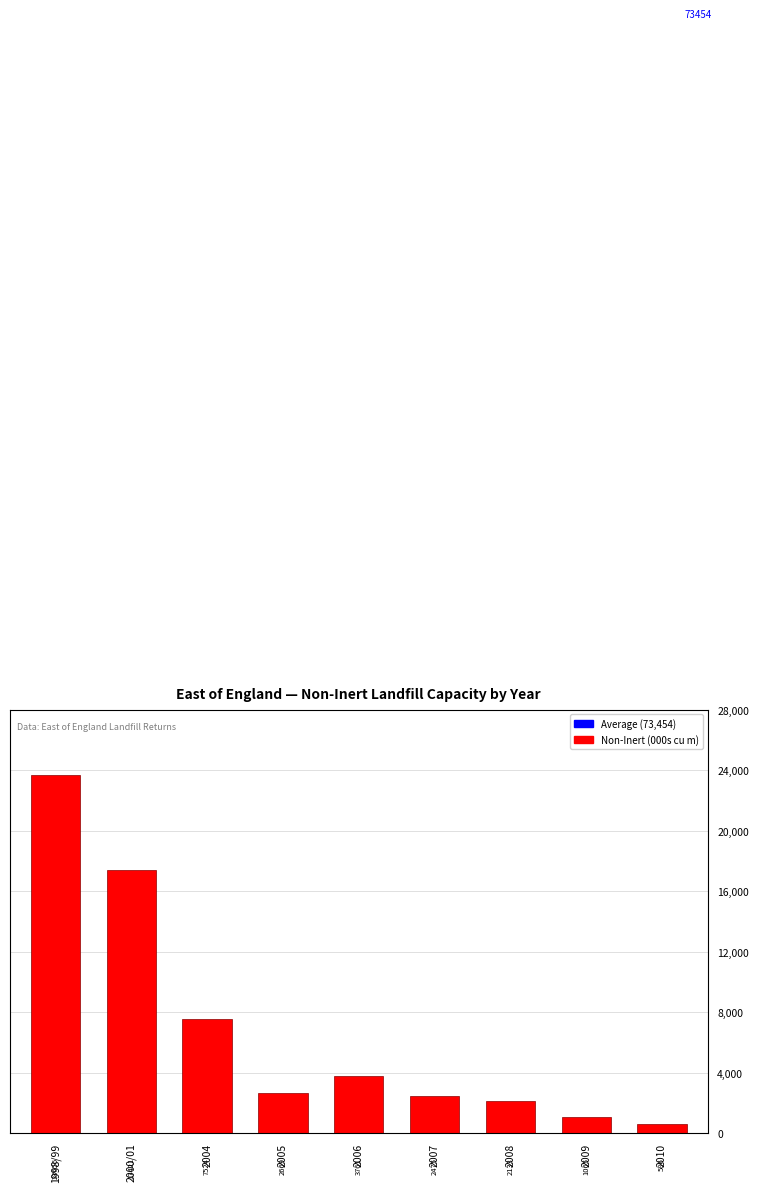

What is the difference between the maximum and second lowest values?

22590.5